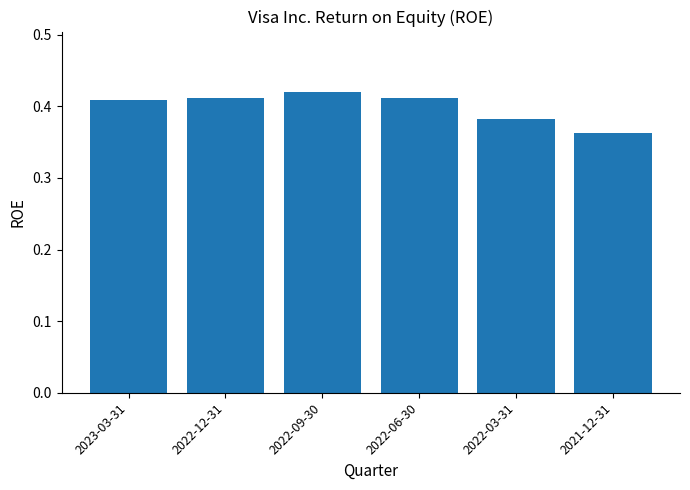

Count the values in the range 0 to 1.

6